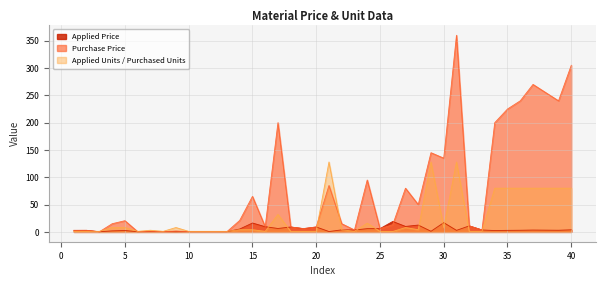

How many categories are shown in the chart?

40